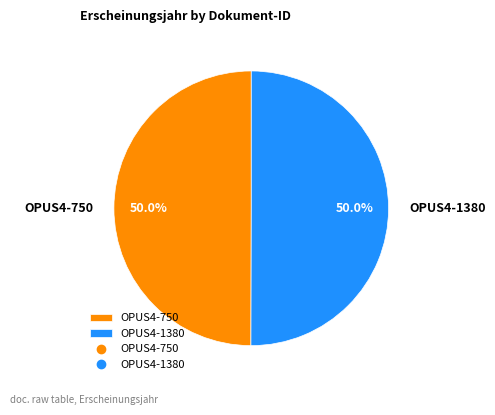

Count the number of slices in the pie.

2